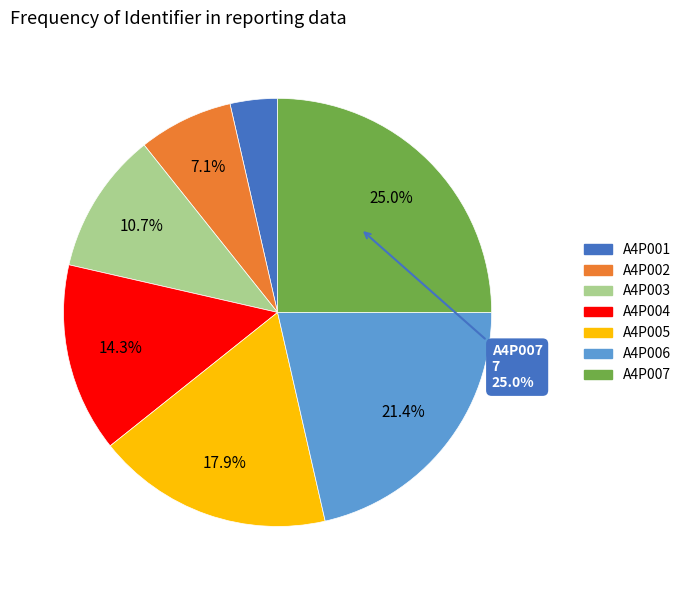

Count the number of slices in the pie.

7